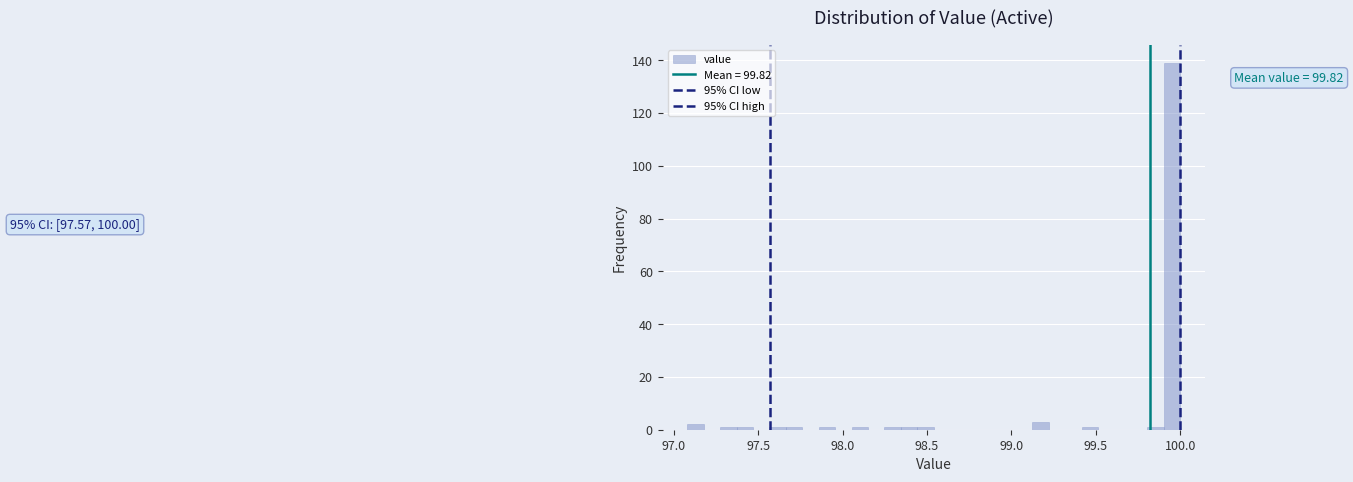

Around what value on the x-axis is the tallest bar? Give the approximate position of its centre, as read against the axis.

99.95